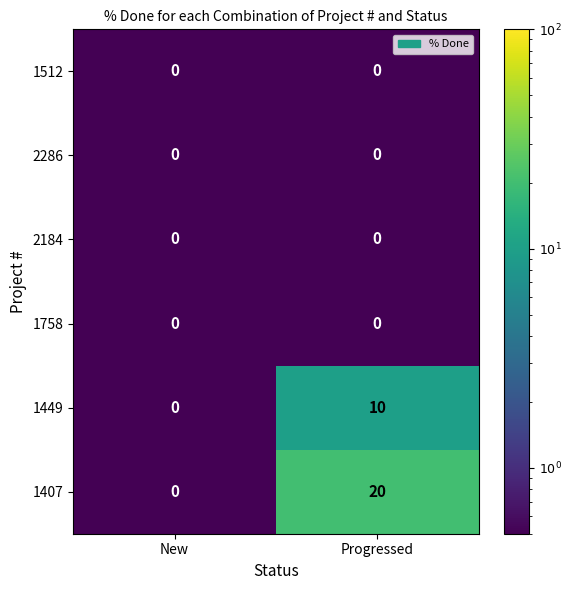

What is the total value across all series at New?

0